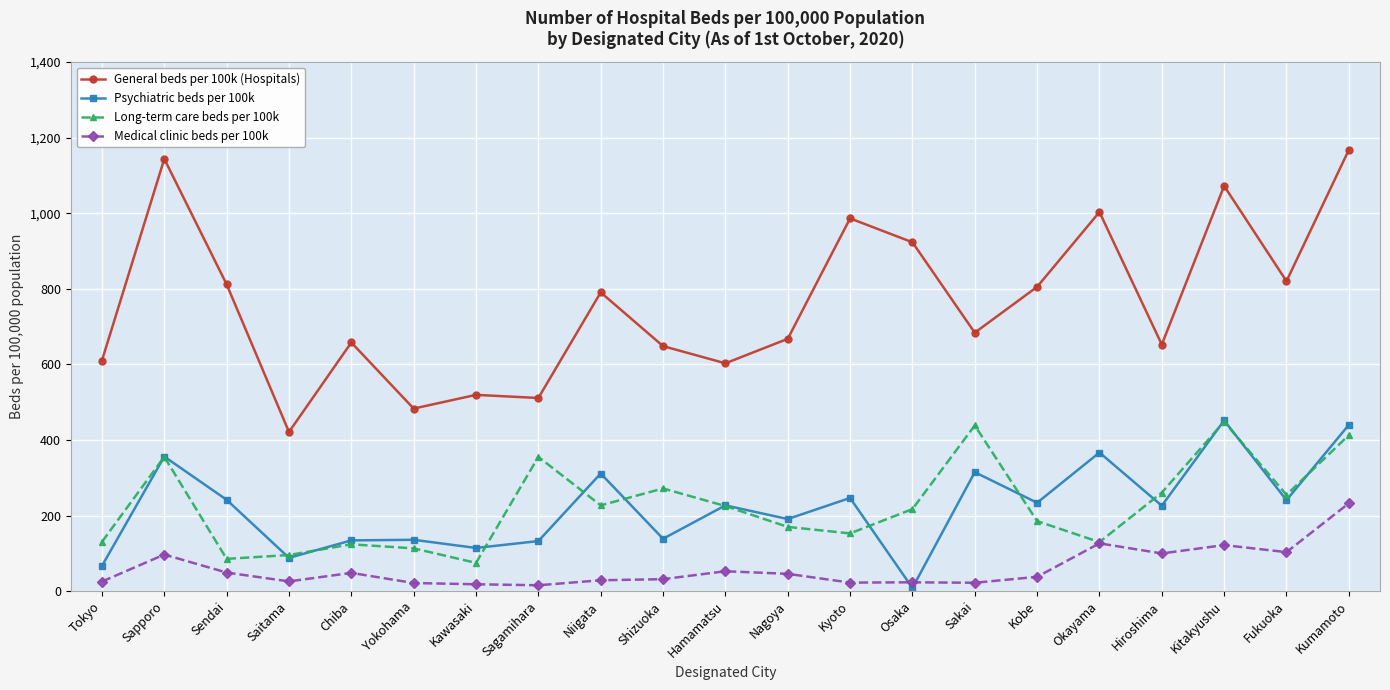

How many values in the Medical clinic beds per 100k series exceed 37?

11